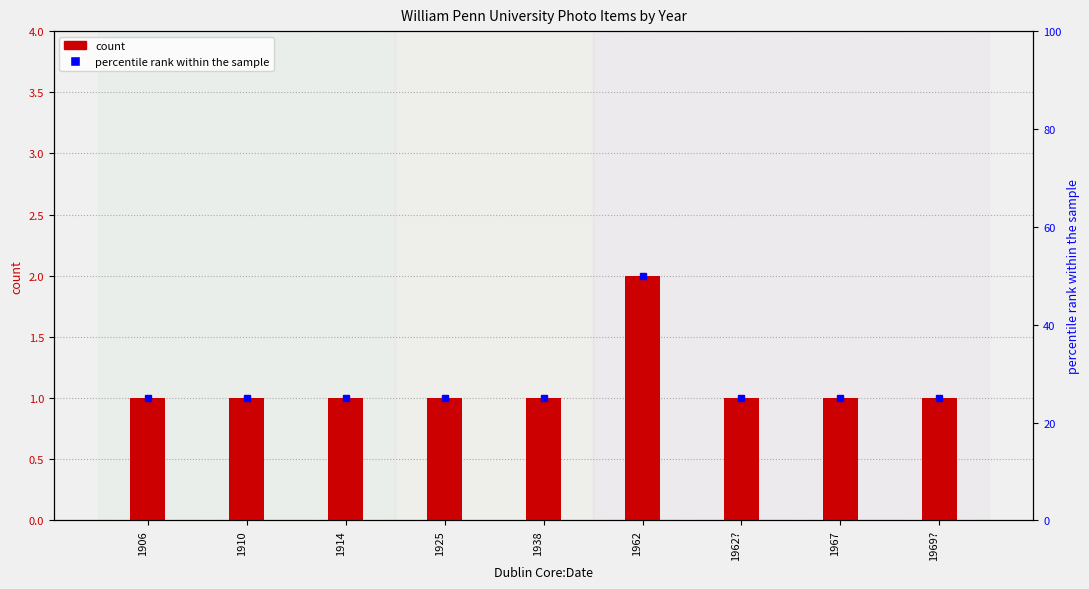

Where is count nearest to the value 1?

1906